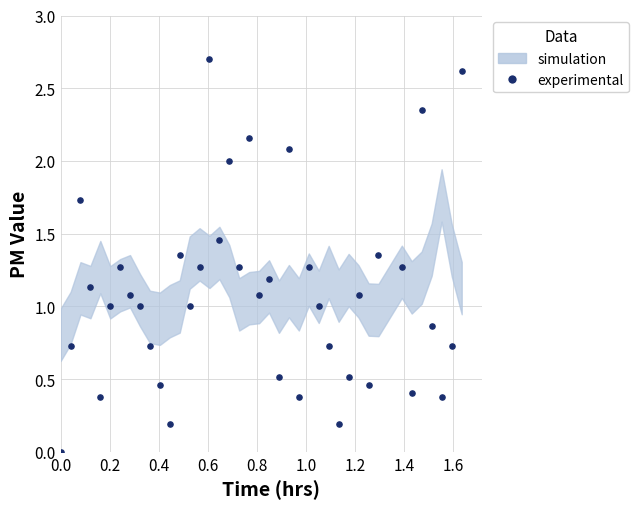

What is the range of X values (max minus min)?

1.6